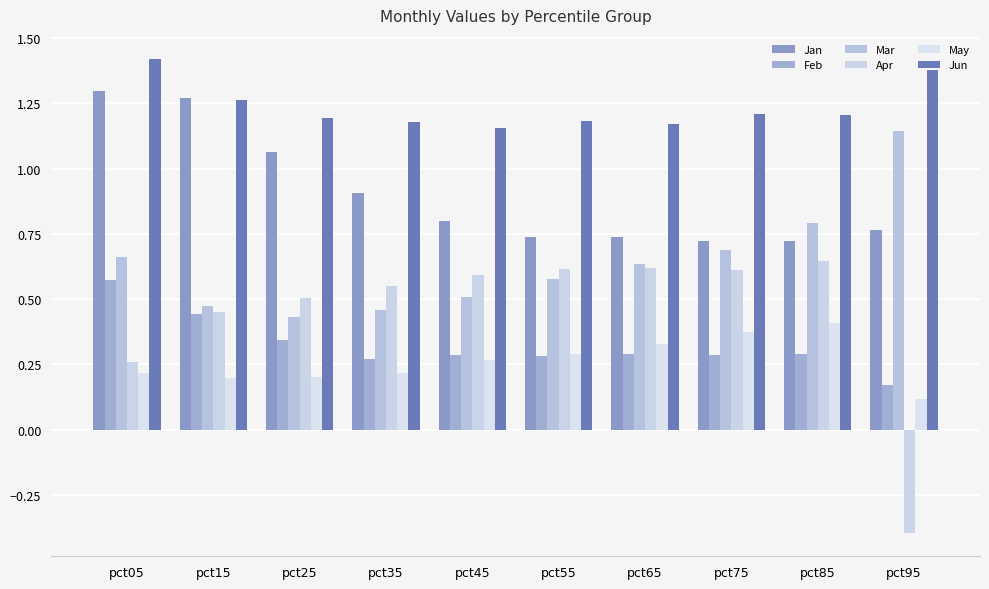

What is the maximum value for May?

0.4